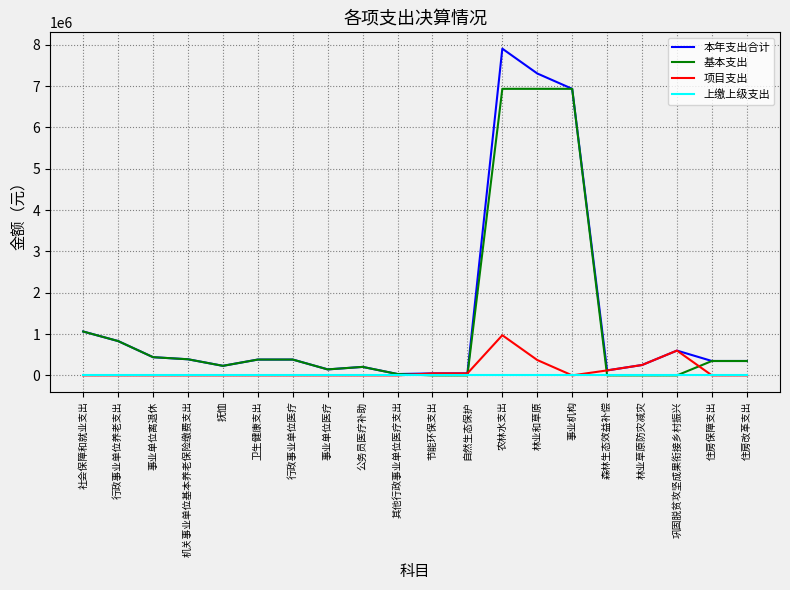

What is the spread (max minus min) of values at 住房改革支出?

348111.0